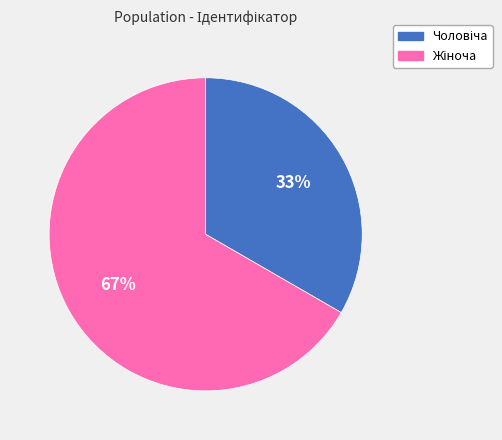

Is there any slice that represents more than half of the pie?

Yes